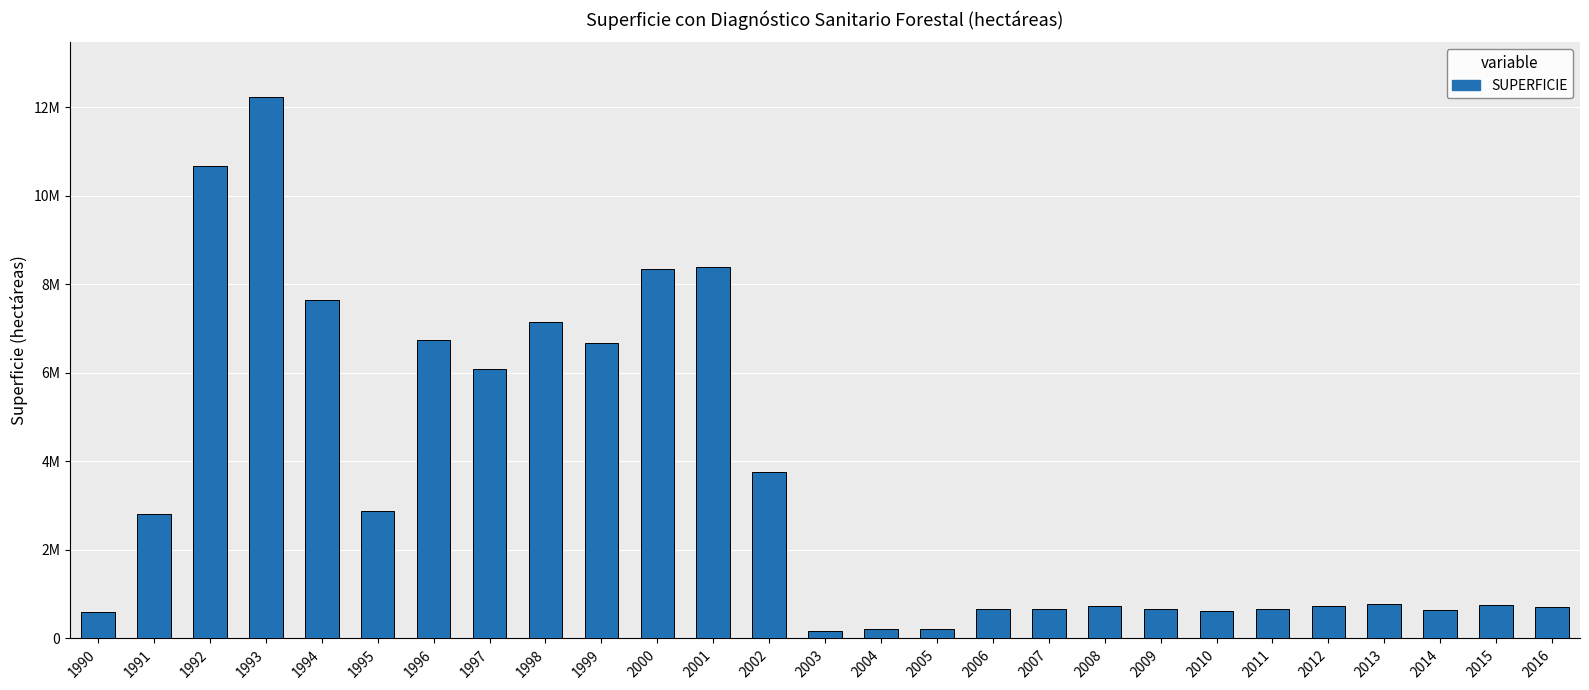

What is the value of the 10th bar from the left?

6683601